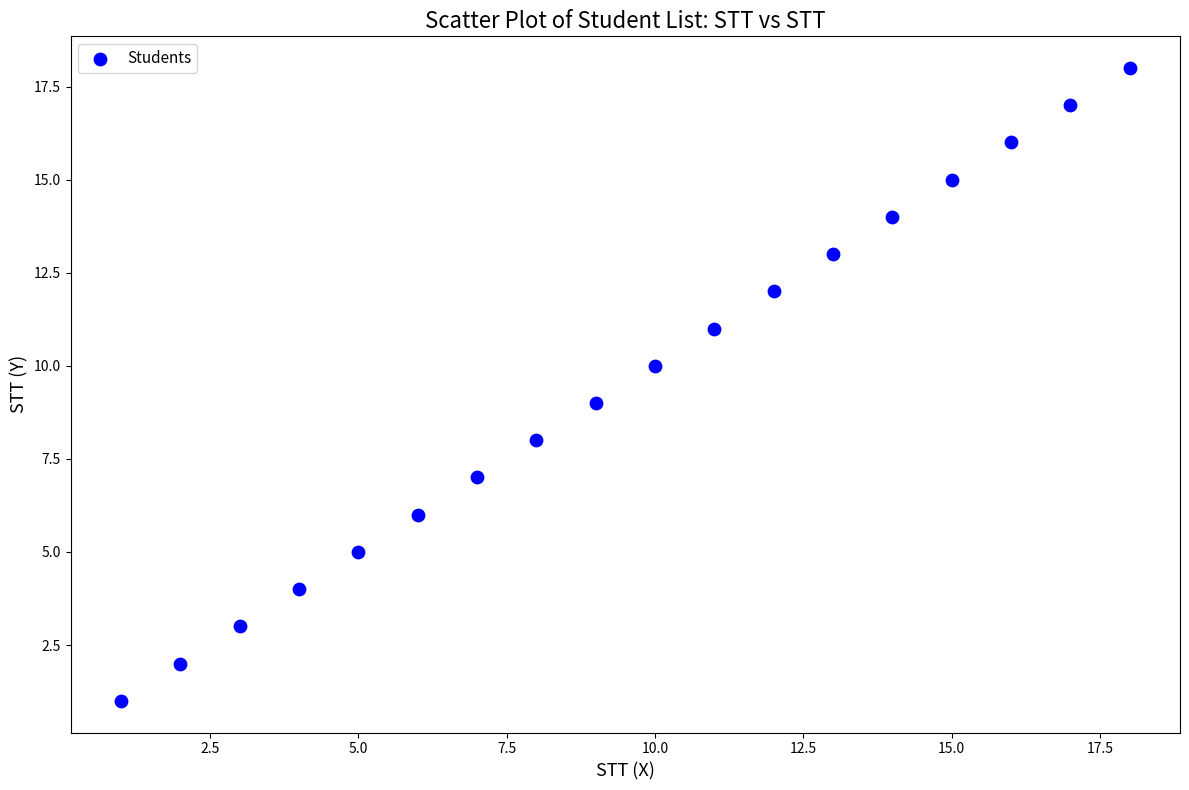

What is the range of X values (max minus min)?

17